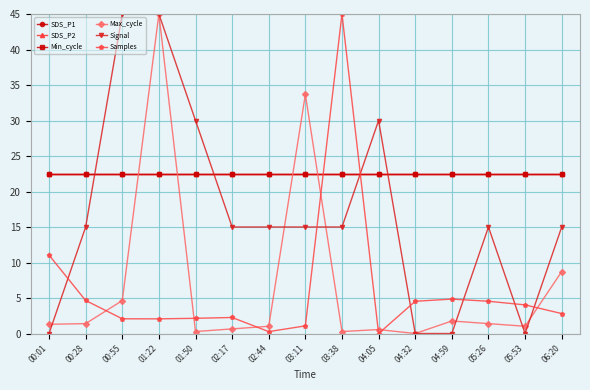

The SDS_P2 series shows 9.1 at 02:17. True or false?

False